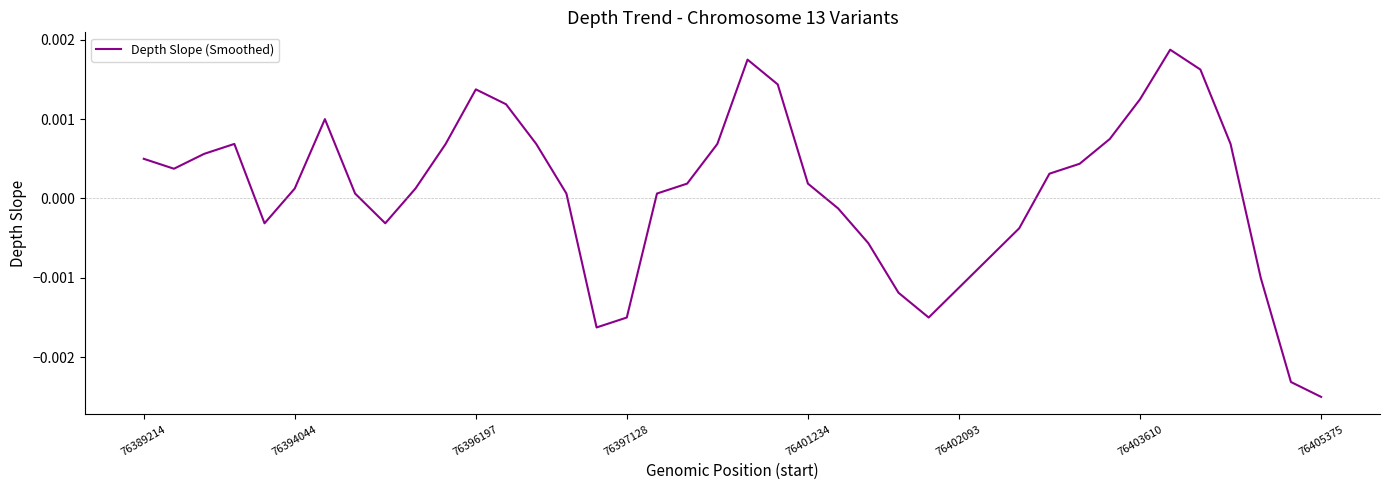

How many lines are shown in the chart?

1